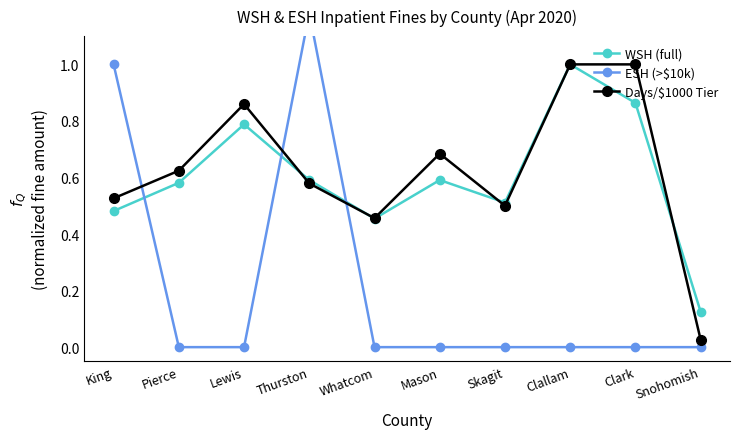

What is the total value across all series at Pierce?

1.2